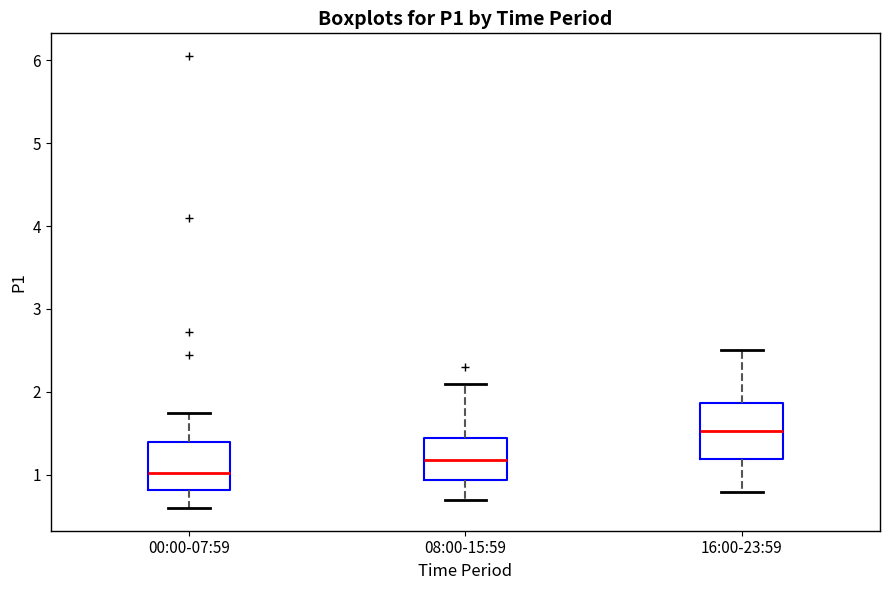

Reading left to right, read every box against the y-axis: the position of its median line, the range the box covers, and the ends of its whiskers. The values are not printed on the chart, so give them approximately, as read against the axis.

00:00-07:59: median 1.0, box 0.8 to 1.4, whiskers 0.6 to 1.8
08:00-15:59: median 1.2, box 0.9 to 1.5, whiskers 0.7 to 2.1
16:00-23:59: median 1.5, box 1.2 to 1.9, whiskers 0.8 to 2.5